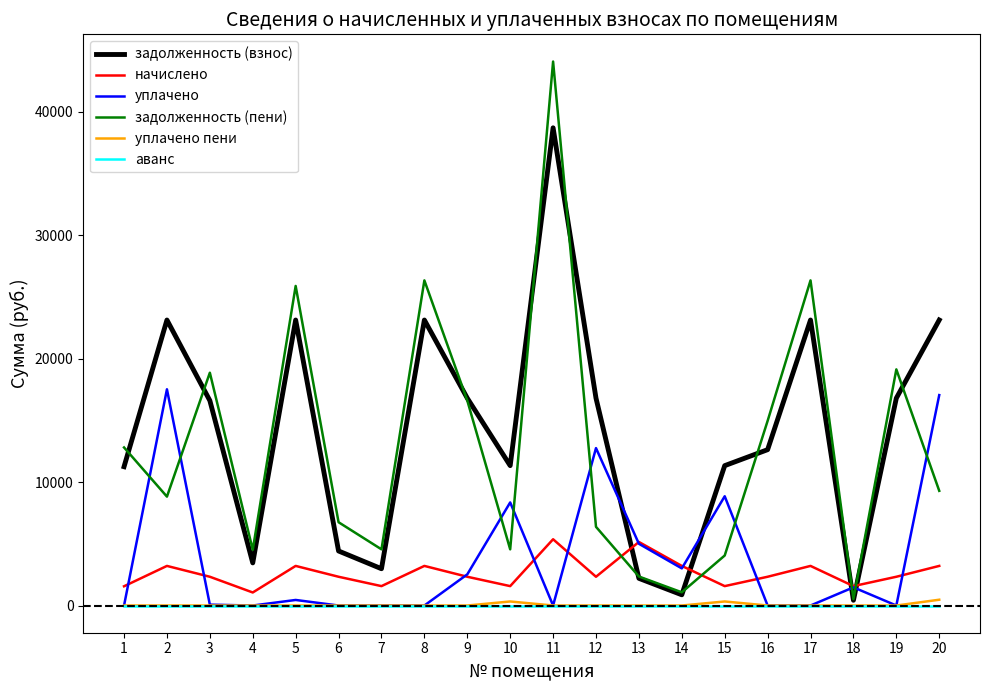

Which series has the largest range (max minus min)?

задолженность (пени)